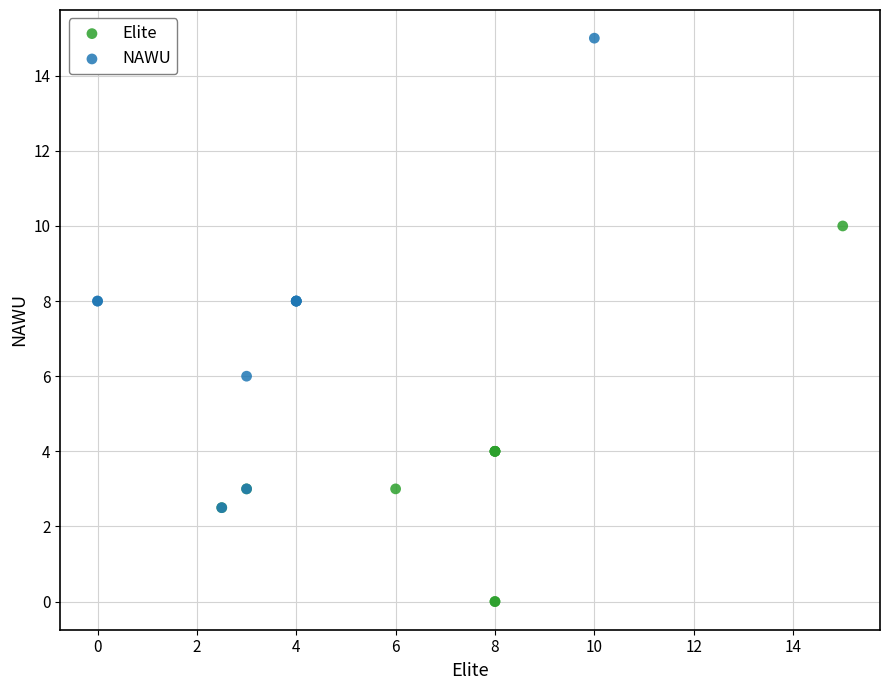

Which series contains the lowest Y value?

Elite